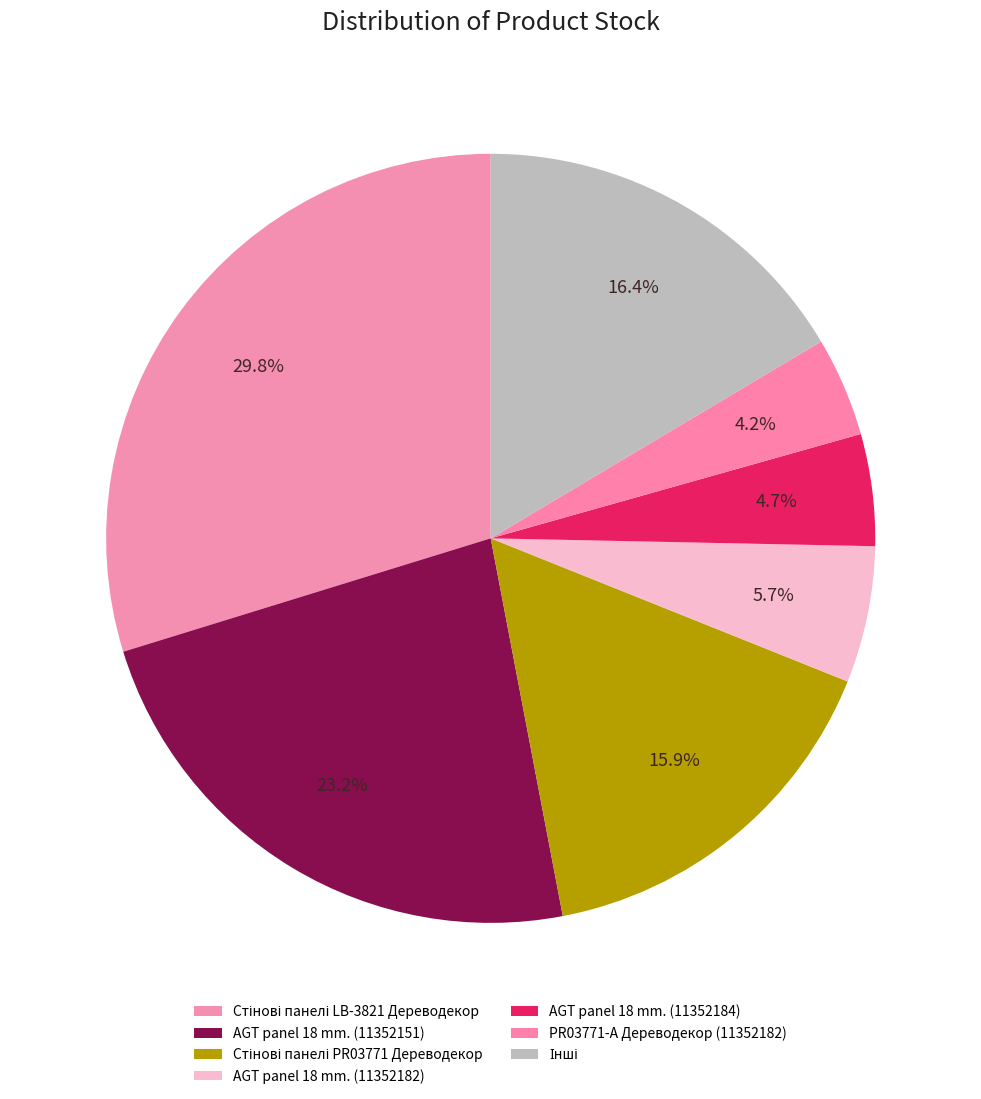

To the nearest percent, what is the difference between the largest and smallest slice percentages?

26%